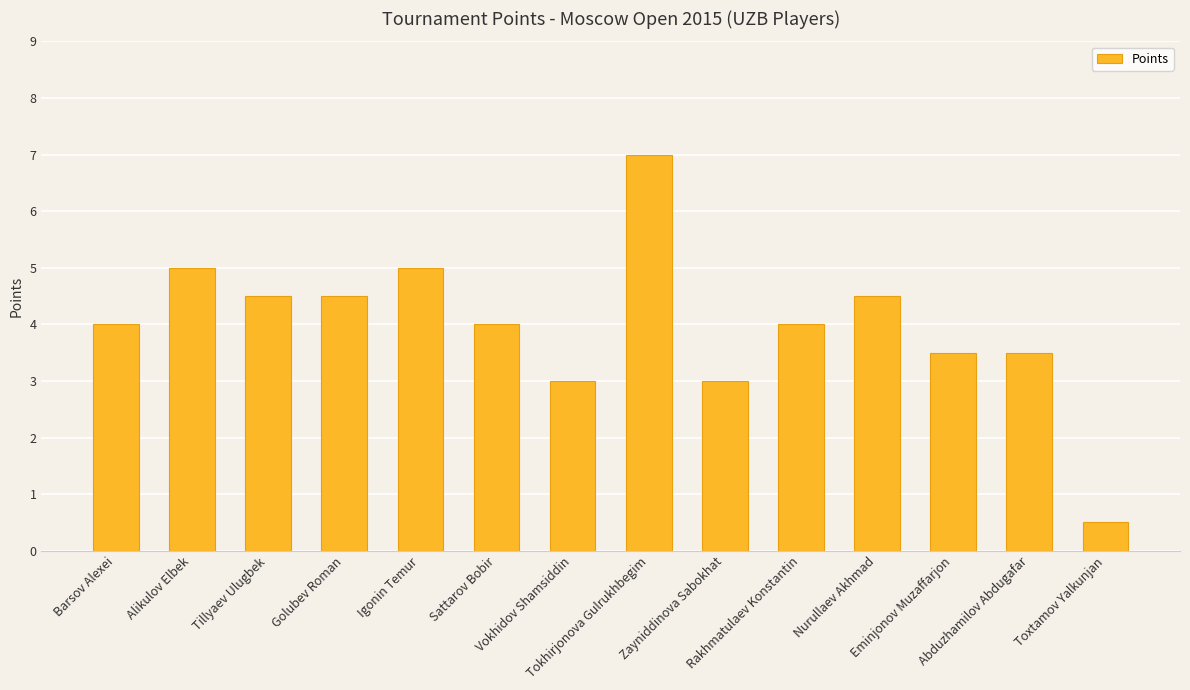

True or false: the data shows 3.5 at Abduzhamilov Abdugafar.

True